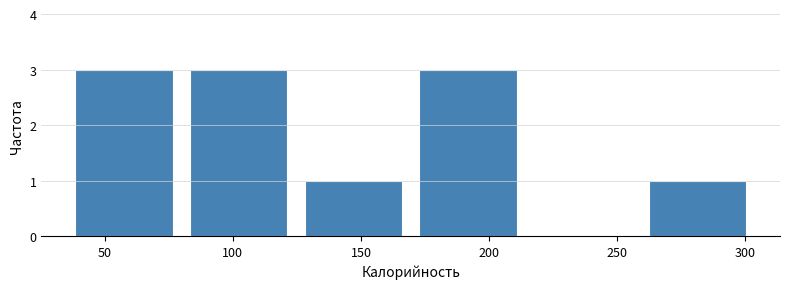

How tall is the bar that spans 80 to 125 on the x-axis? Neither the bar edges nor the heights are printed on the chart, so give them approximately, as read against the axes.

3